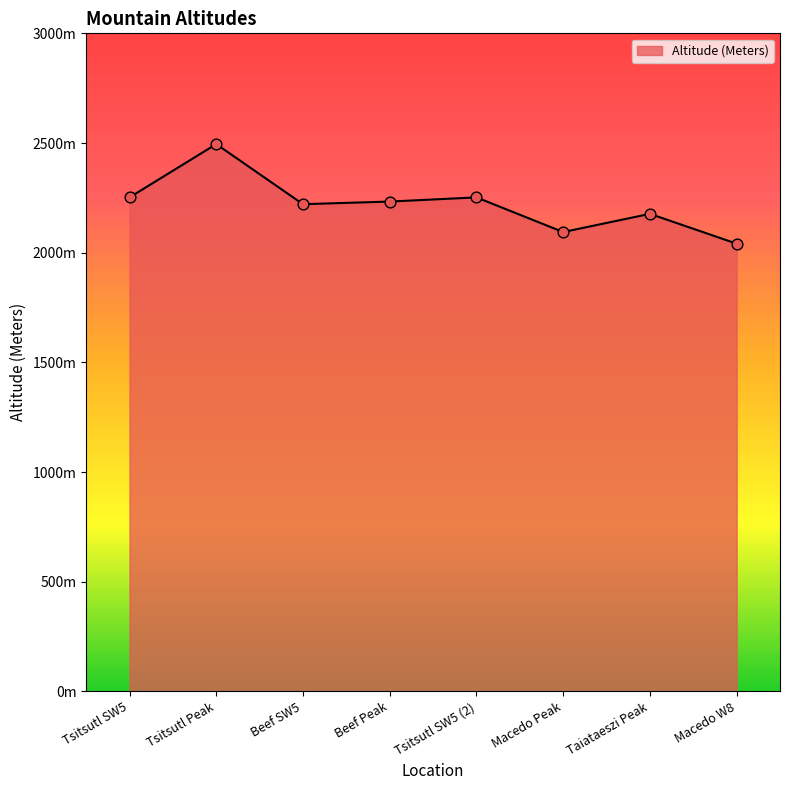

Which has a higher value, Macedo W8 or Beef SW5?

Beef SW5